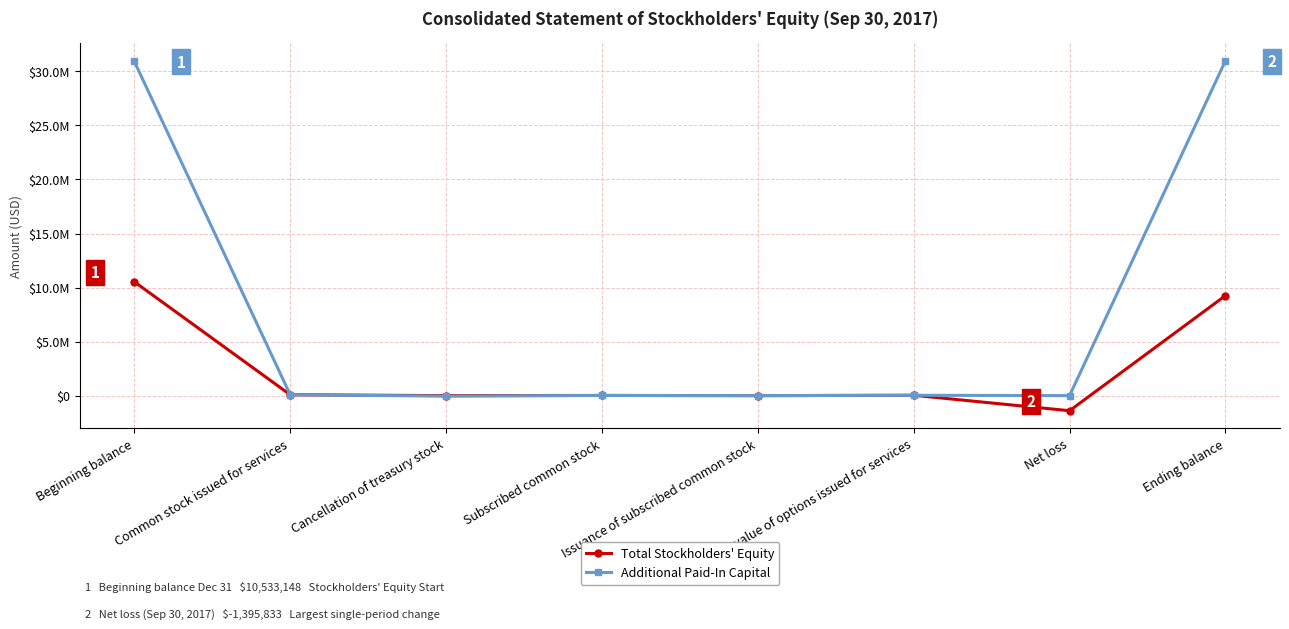

Which series has the widest spread of values?

Additional Paid-In Capital